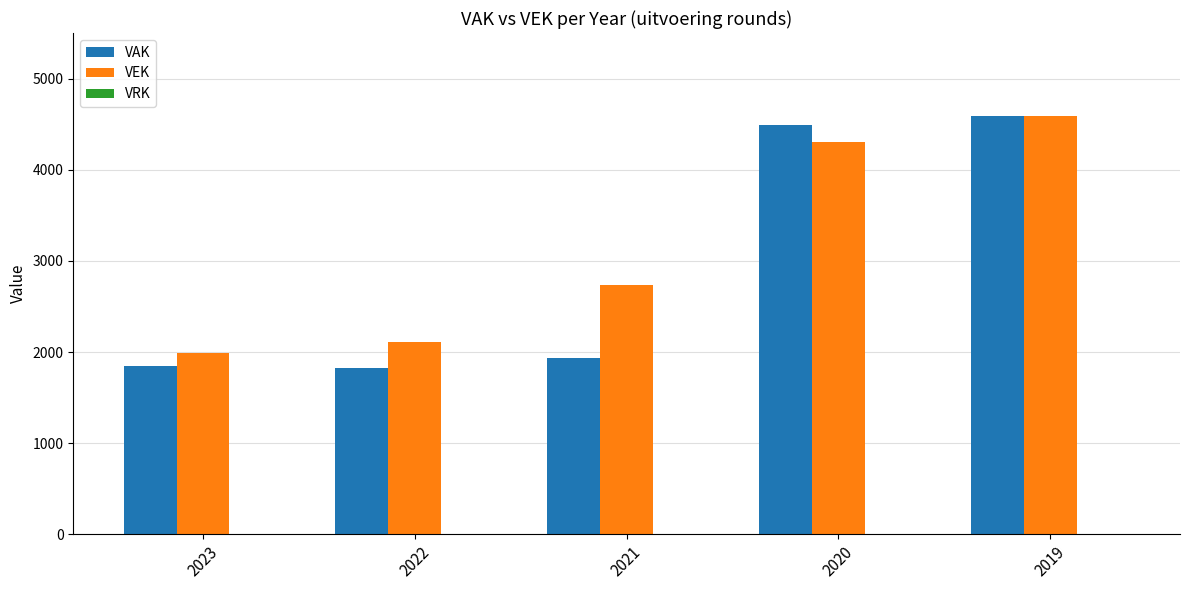

Which series changed the most between 2022 and 2021?

VEK